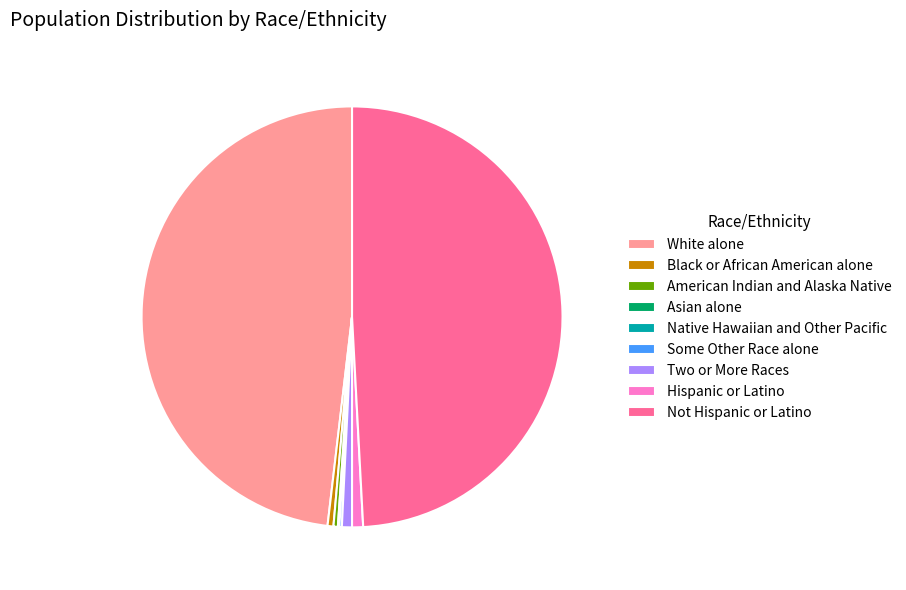

The Not Hispanic or Latino slice represents 49% of the pie. True or false?

True